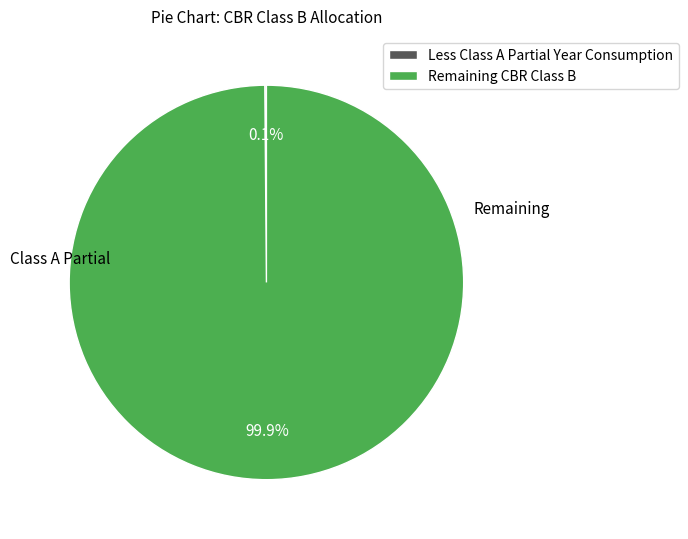

Does any single category account for the majority?

Yes